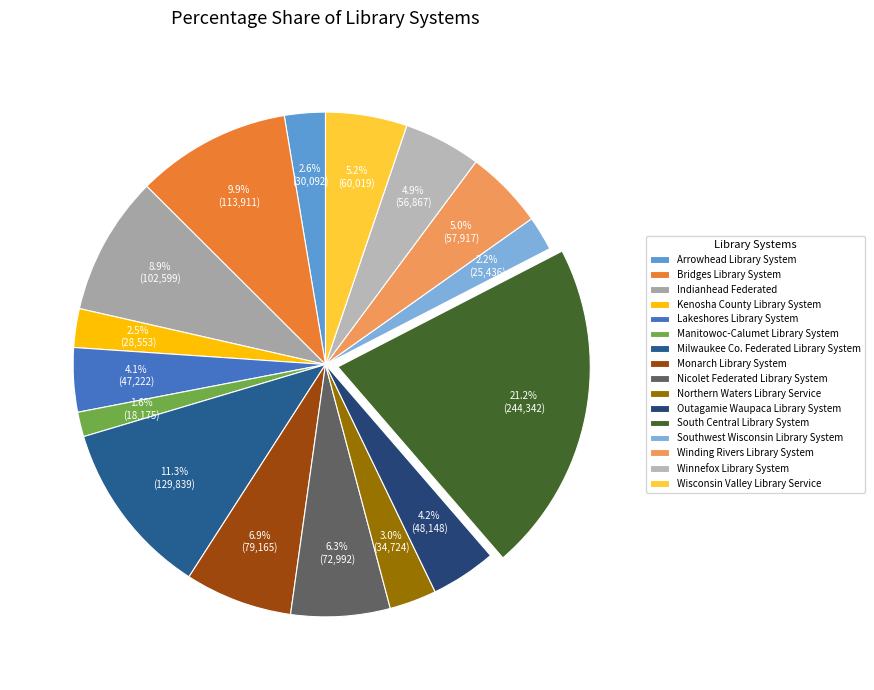

The Monarch Library System slice represents 1% of the pie. True or false?

False